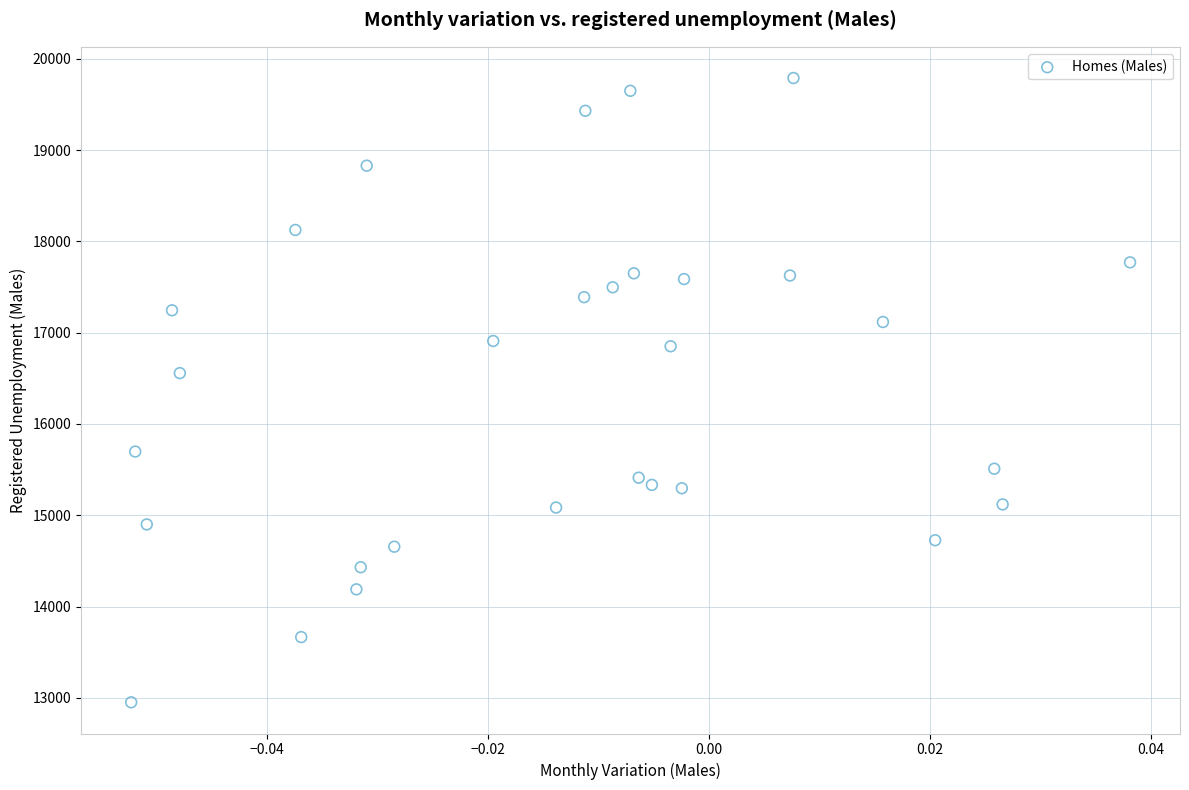

What Y value in the scatter plot is closest to 16370?

16557